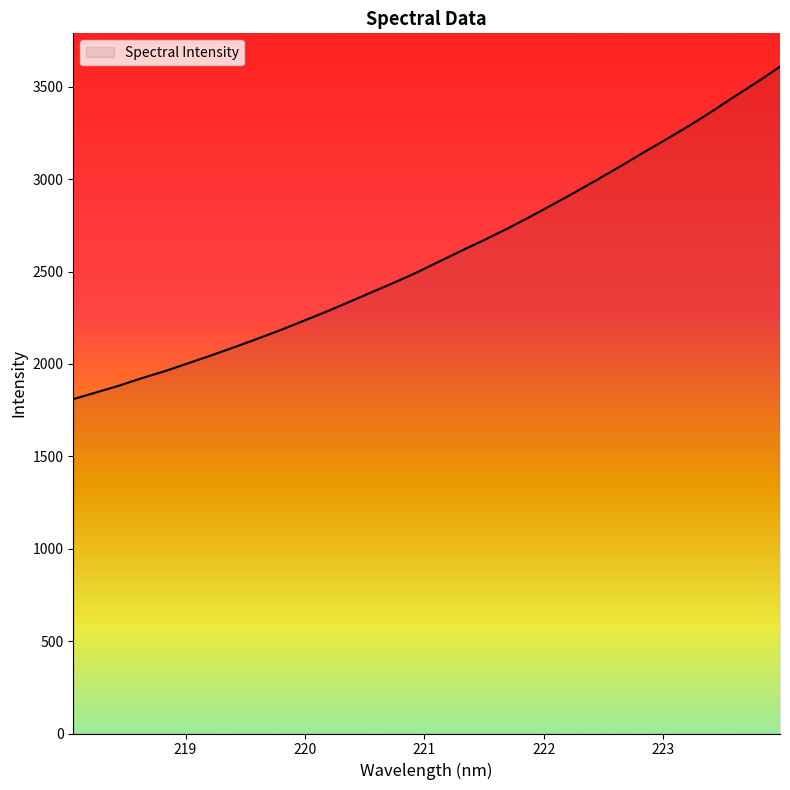

What position from the right is 222.0721?

11